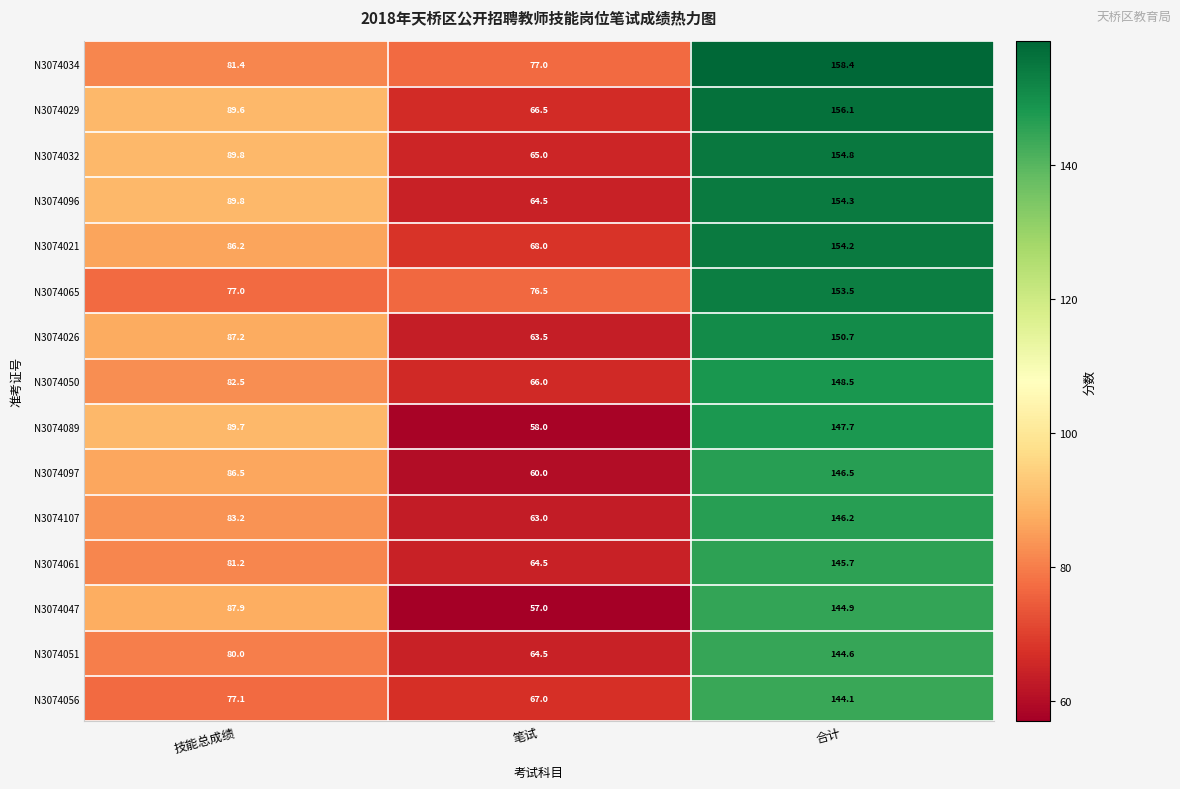

Which series has the largest total across all categories?

N3074034